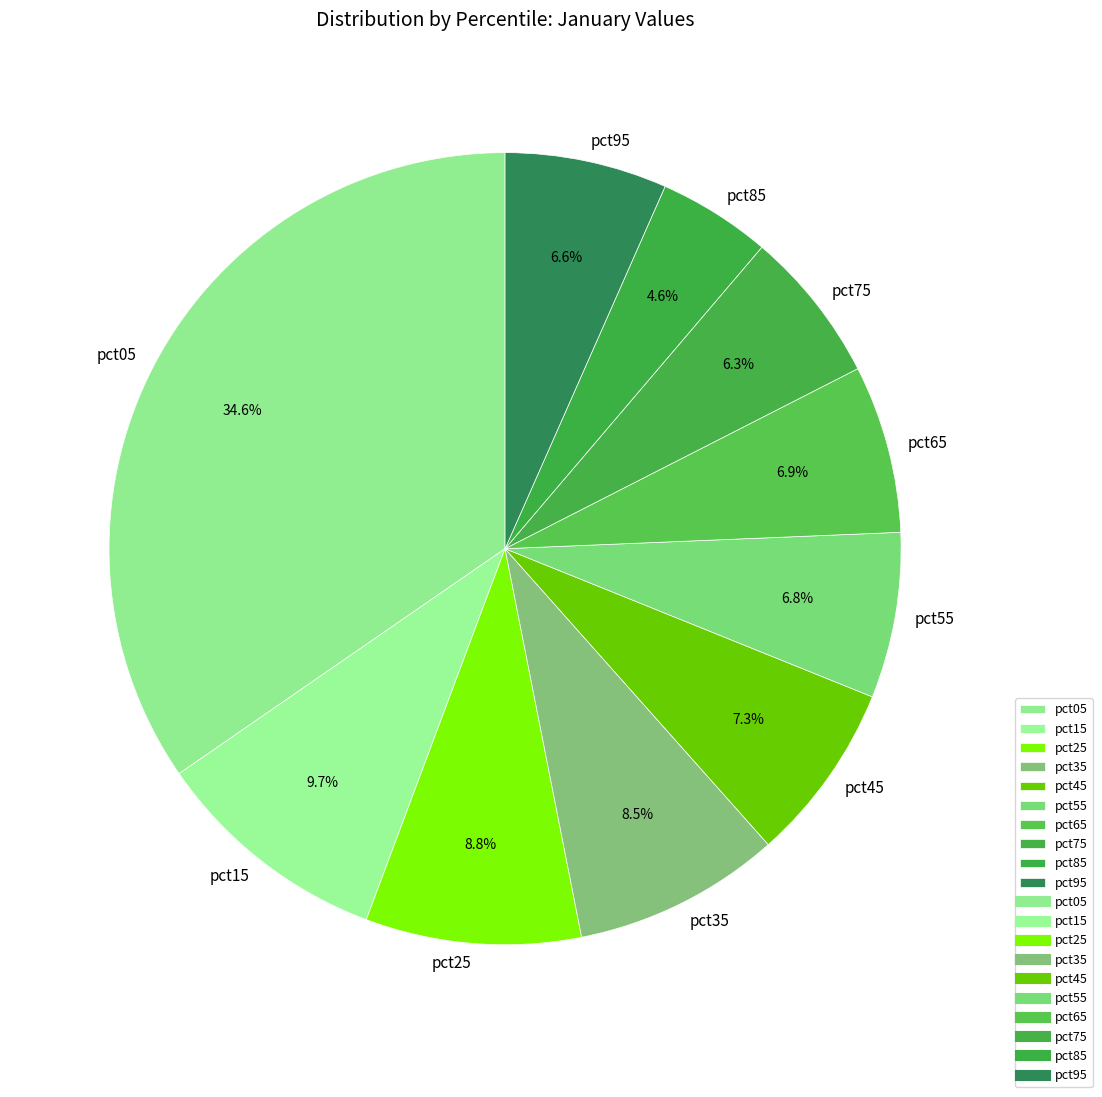

What is the largest slice in the pie chart?

pct05